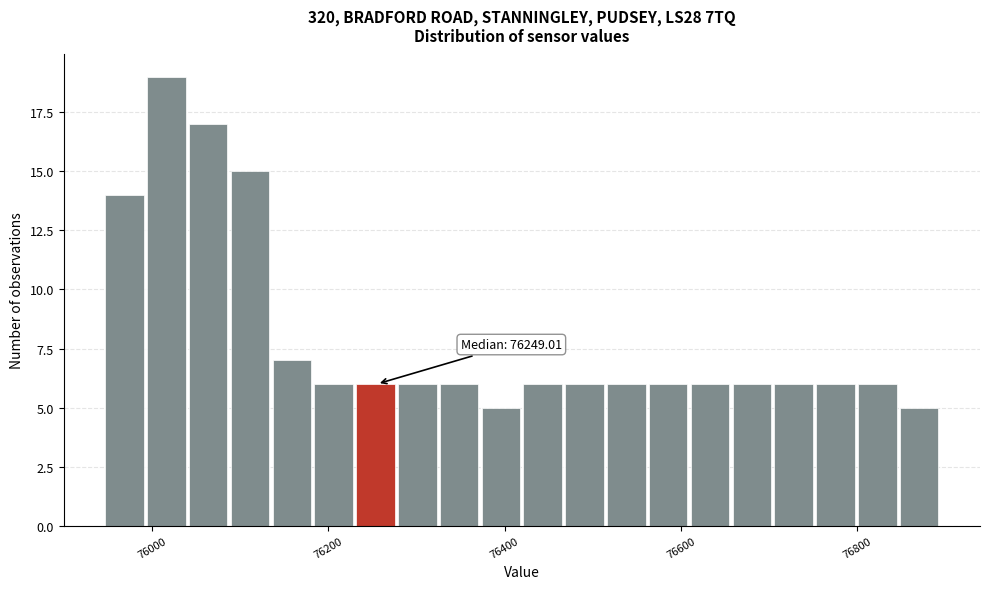

Read against the x-axis, roughly where is the centre of the tallest bar?

76020